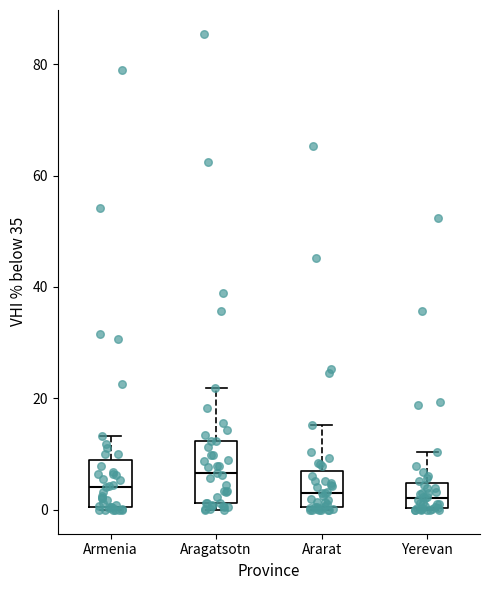

Where does the upper whisker of the box for Ararat end on the y-axis? The values are not printed on the chart, so give them approximately, as read against the axis.

16